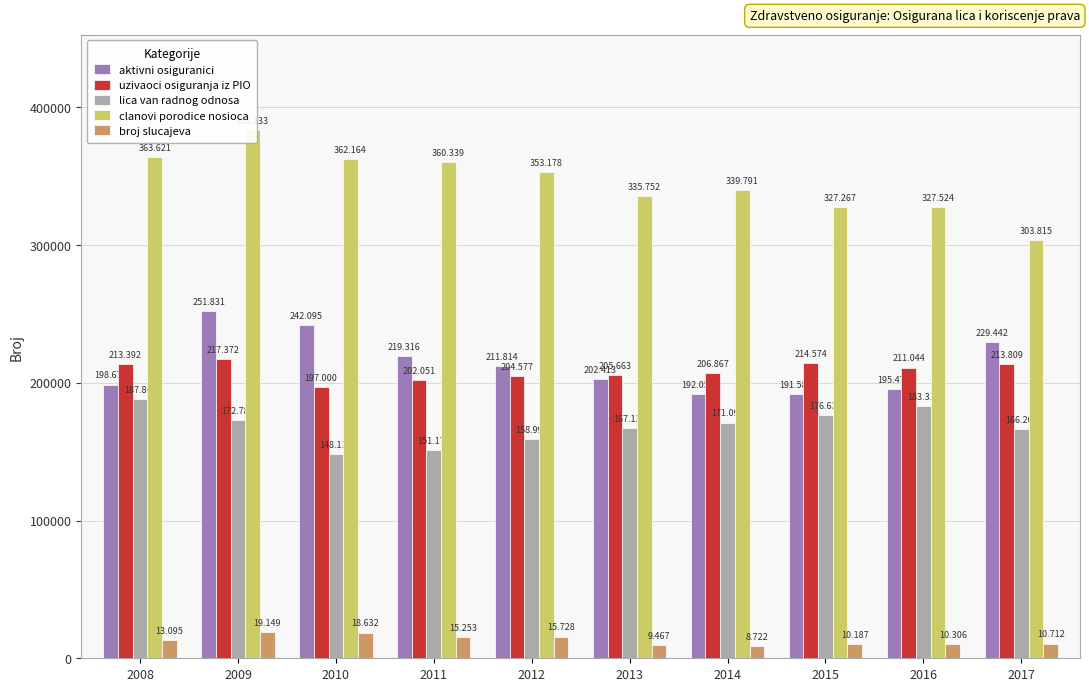

How many values in the uzivaoci osiguranja iz PIO series exceed 211044?

4